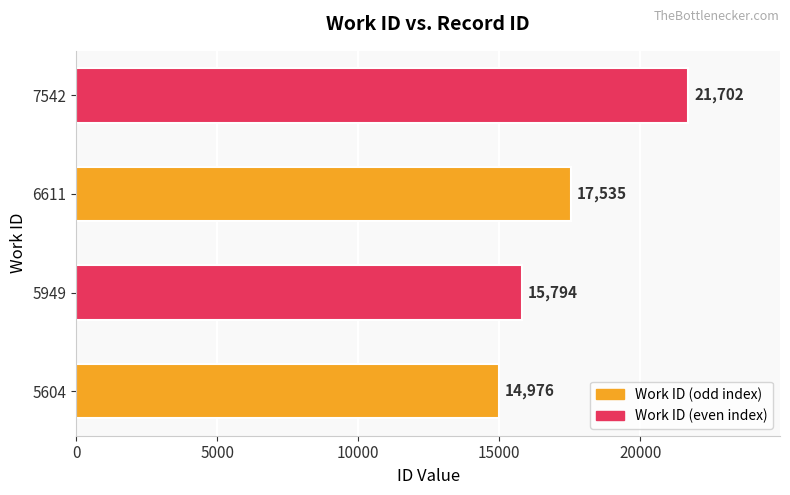

How many categories are shown in the chart?

4